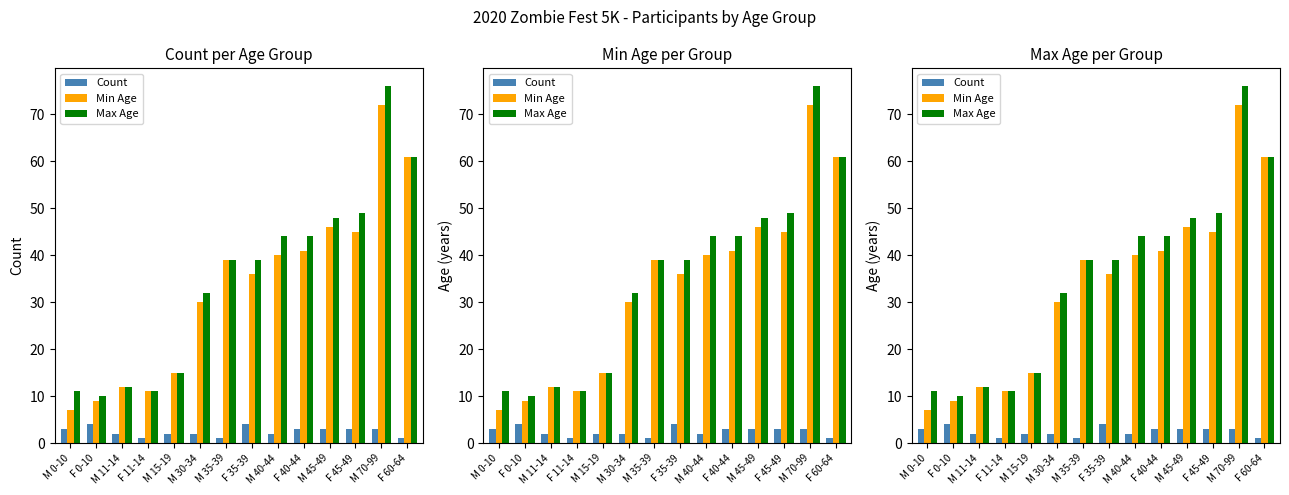

Where does the Count series first go above 3?

F 0-10